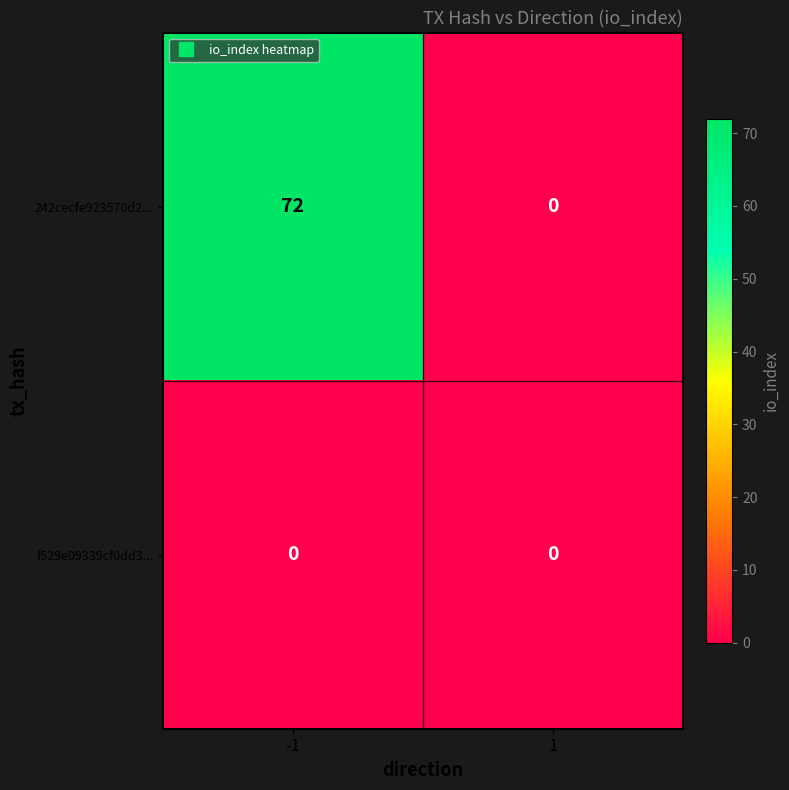

At how many categories does at least one series exceed 61?

1